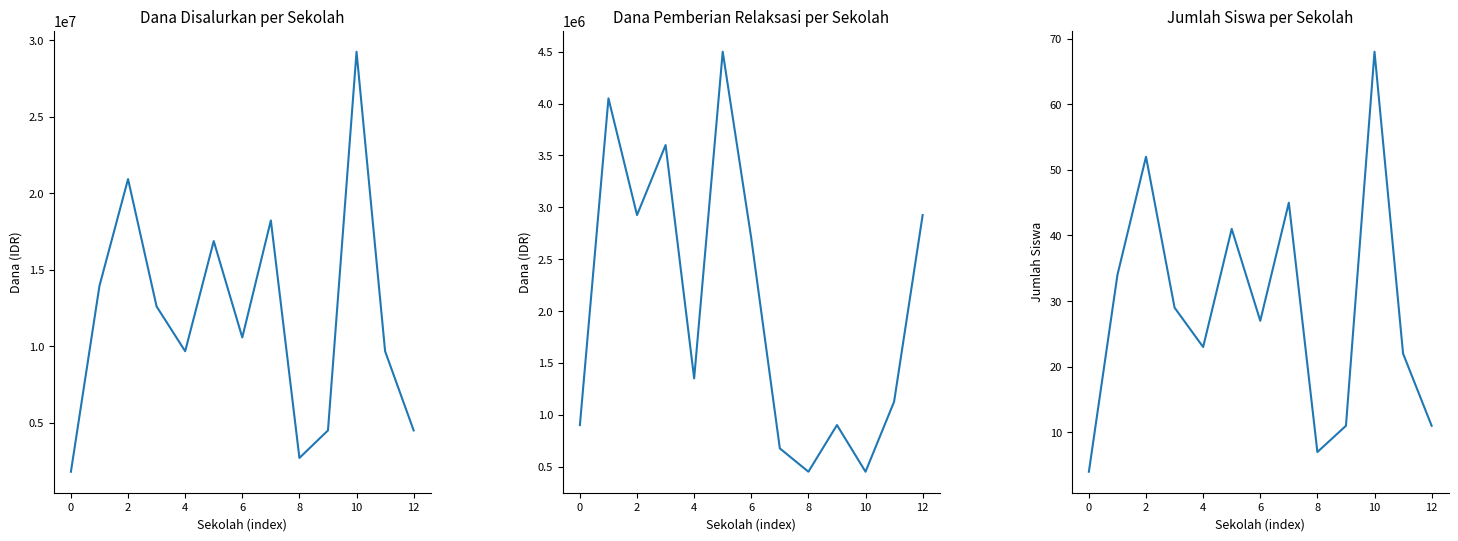

True or false: Siswa Disalurkan and Dana Pemberian Relaksasi cross at least once.

False